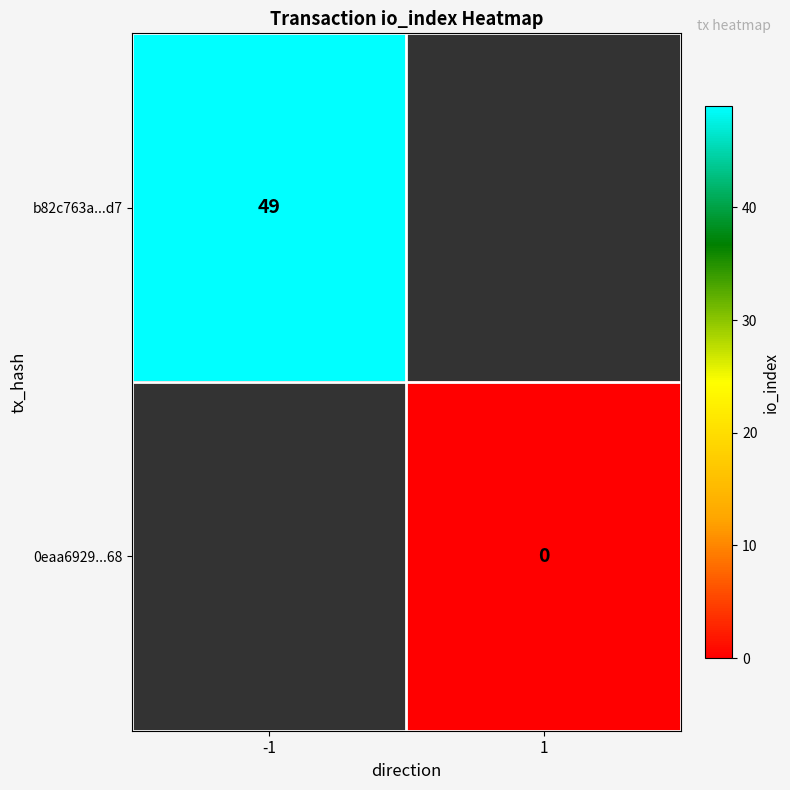

The b82c763a...d7 series shows 49 at -1. True or false?

True